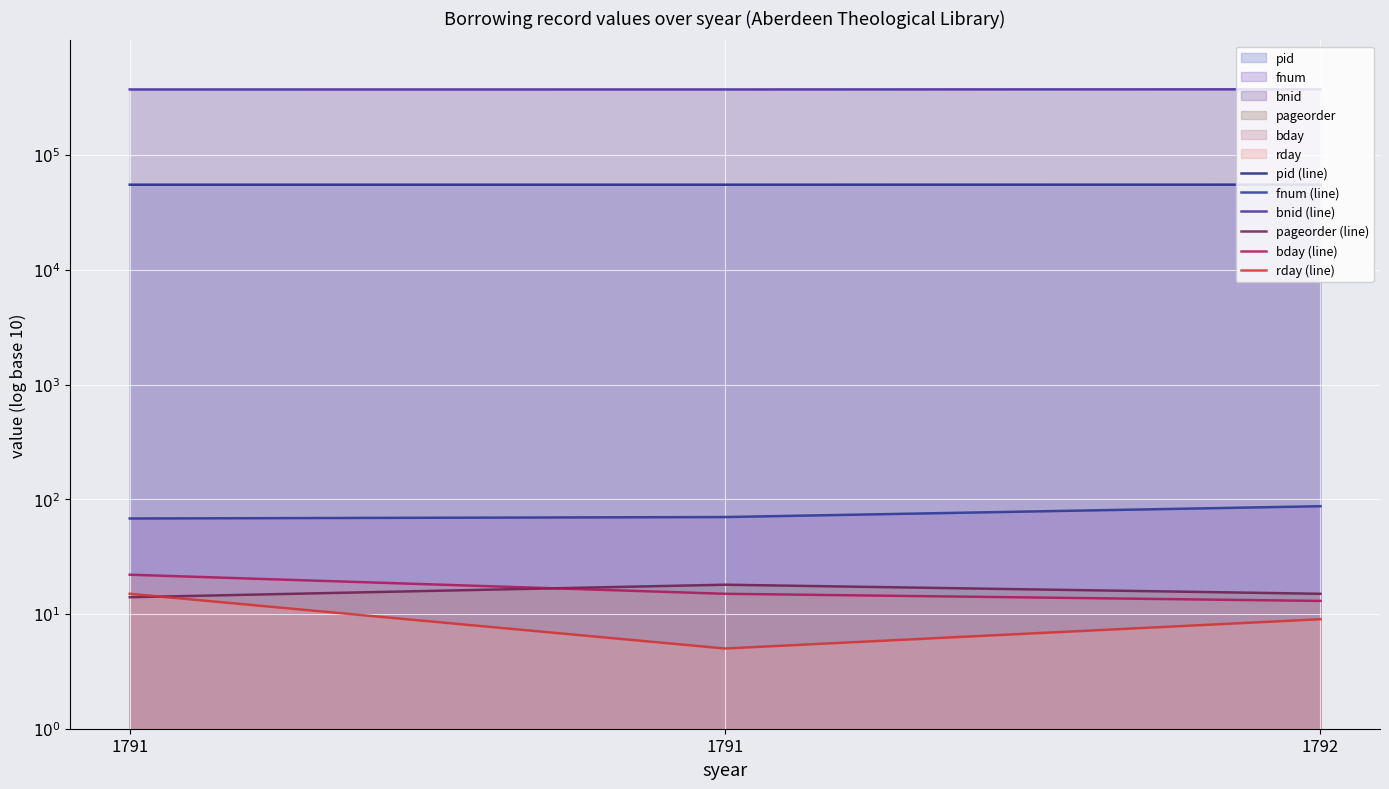

Reading left to right, extract all data points from this chart.

pid (line): 4.7	4.7	4.7
fnum (line): 1.8	1.8	1.9
bnid (line): 5.6	5.6	5.6
pageorder (line): 1.1	1.3	1.2
bday (line): 1.3	1.2	1.1
rday (line): 1.2	0.7	1.0